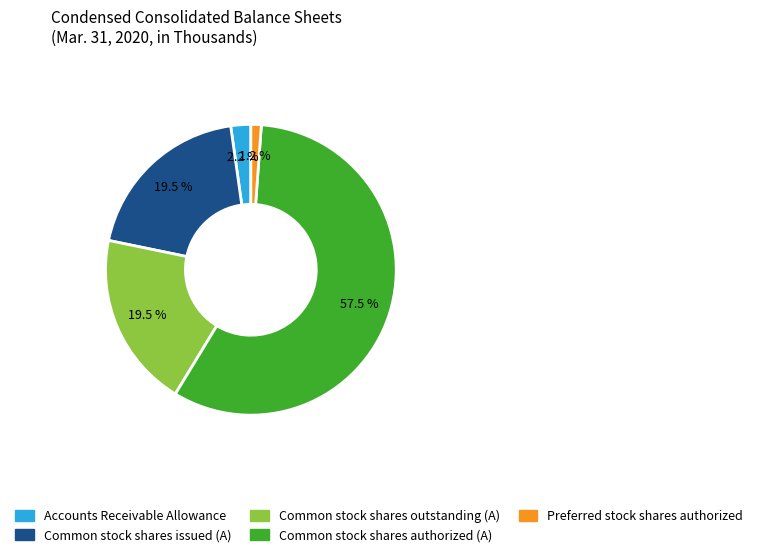

Which slice represents more than half of the pie?

Common stock shares authorized (A)